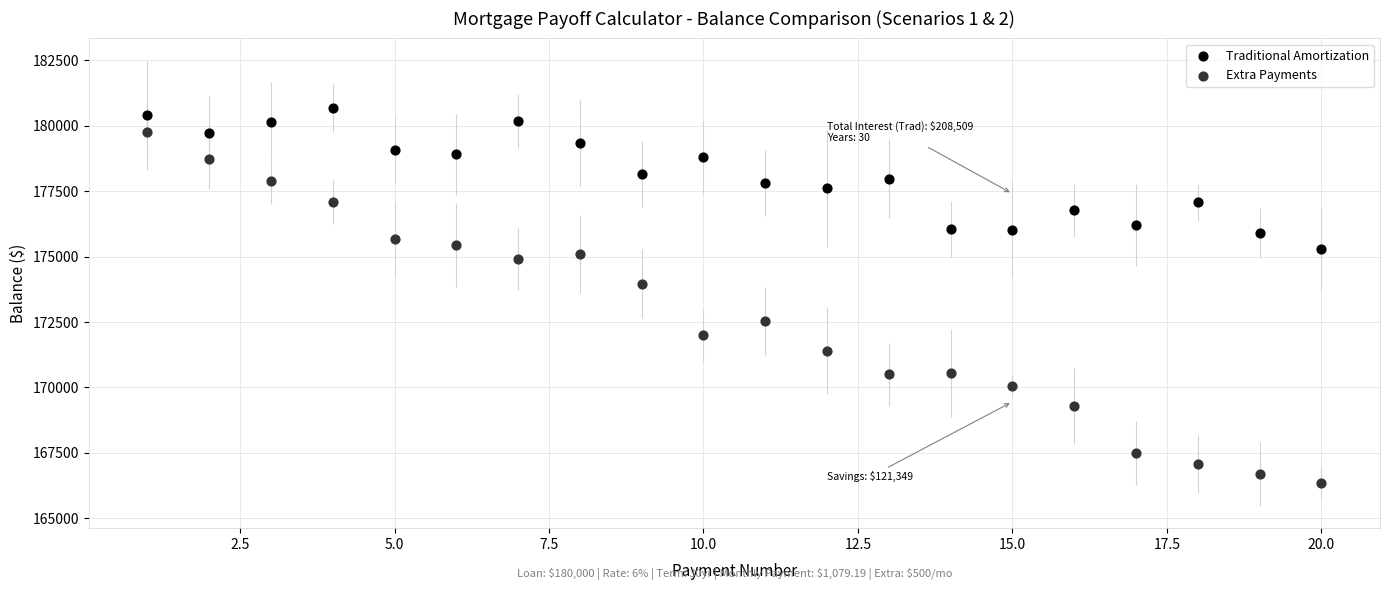

In the Extra Payments series, what Y value is closest to 173054?

172534.7